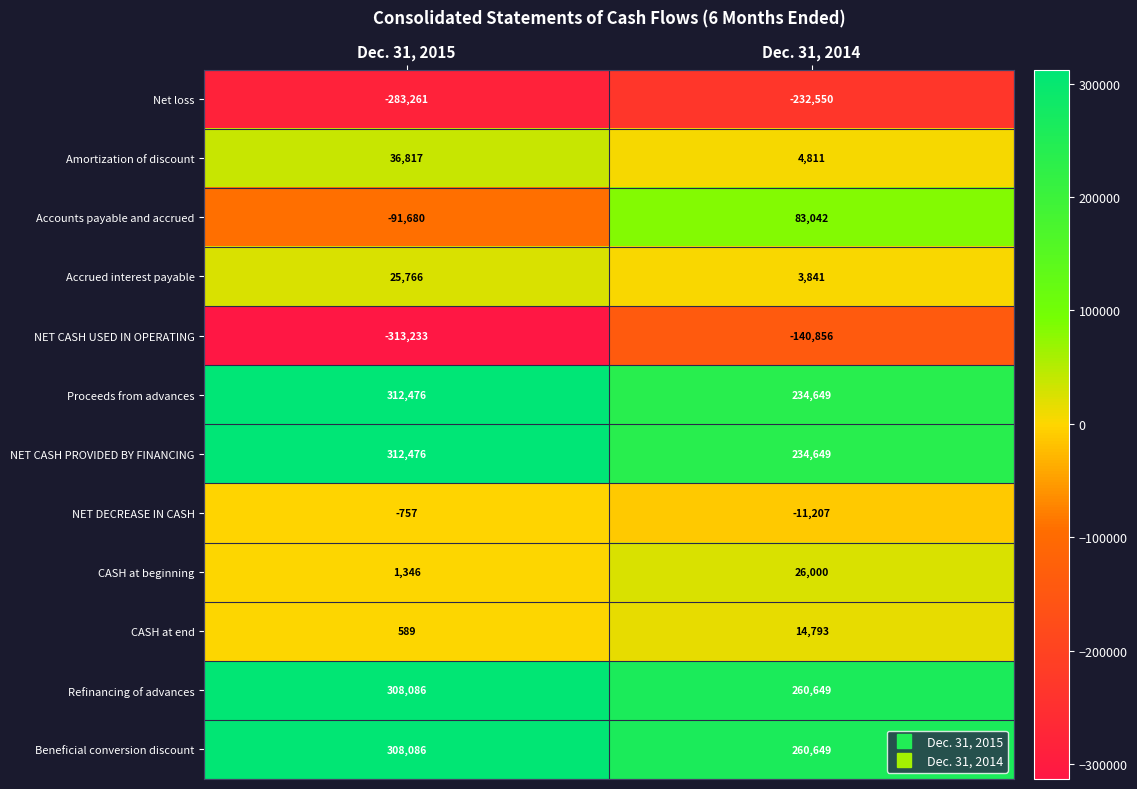

Reading right to left, extract all data points from this chart.

Net loss: Dec. 31, 2014=-232550	Dec. 31, 2015=-283261
Amortization of discount: Dec. 31, 2014=4811	Dec. 31, 2015=36817
Accounts payable and accrued: Dec. 31, 2014=83042	Dec. 31, 2015=-91680
Accrued interest payable: Dec. 31, 2014=3841	Dec. 31, 2015=25766
NET CASH USED IN OPERATING: Dec. 31, 2014=-140856	Dec. 31, 2015=-313233
Proceeds from advances: Dec. 31, 2014=234649	Dec. 31, 2015=312476
NET CASH PROVIDED BY FINANCING: Dec. 31, 2014=234649	Dec. 31, 2015=312476
NET DECREASE IN CASH: Dec. 31, 2014=-11207	Dec. 31, 2015=-757
CASH at beginning: Dec. 31, 2014=26000	Dec. 31, 2015=1346
CASH at end: Dec. 31, 2014=14793	Dec. 31, 2015=589
Refinancing of advances: Dec. 31, 2014=260649	Dec. 31, 2015=308086
Beneficial conversion discount: Dec. 31, 2014=260649	Dec. 31, 2015=308086